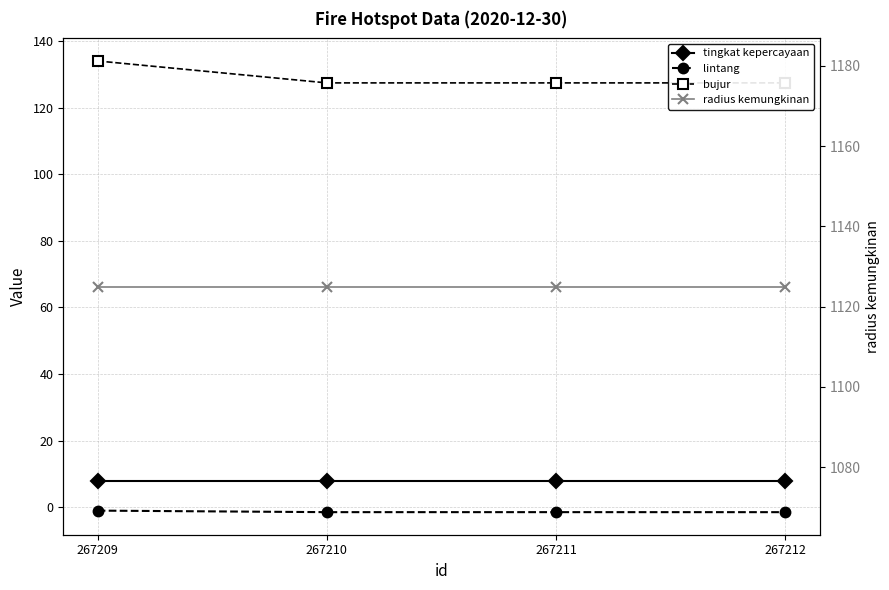

True or false: radius kemungkinan and lintang intersect in this chart.

False